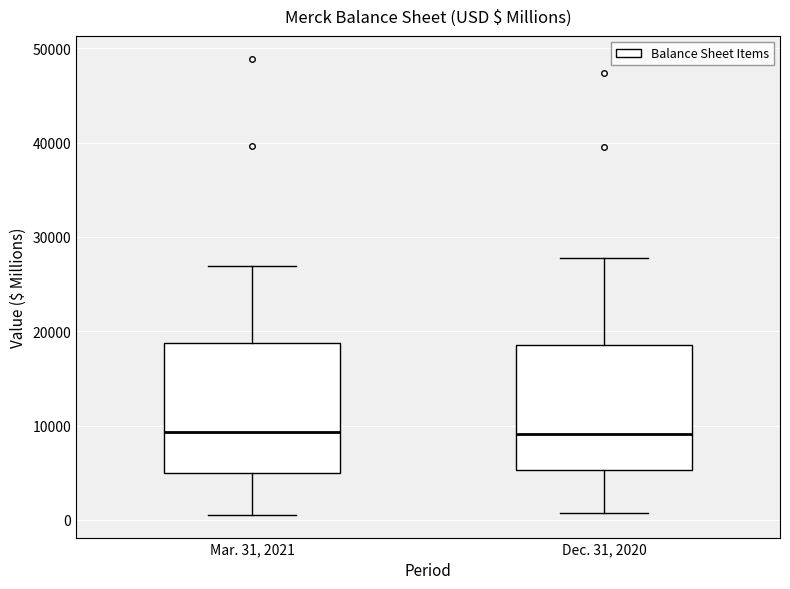

Reading left to right, read every box against the y-axis: the position of its median line, the range the box covers, and the ends of its whiskers. The values are not printed on the chart, so give them approximately, as read against the axis.

Mar. 31, 2021: median 9000, box 5000 to 19000, whiskers 1000 to 27000
Dec. 31, 2020: median 9000, box 5000 to 19000, whiskers 1000 to 28000